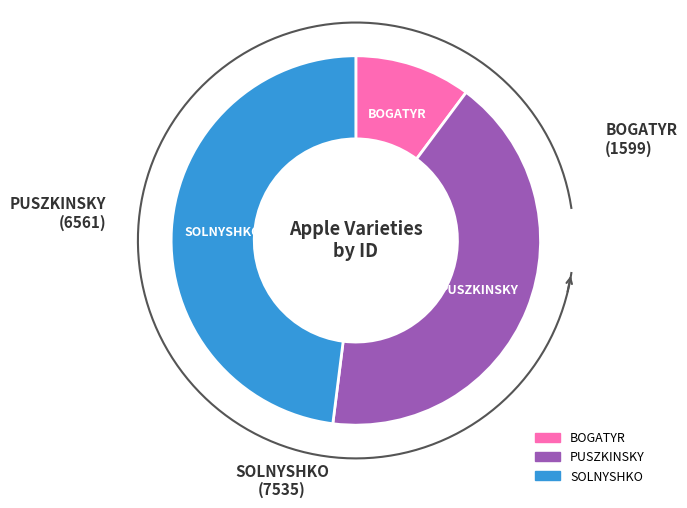

What is the change in value from PUSZKINSKY to SOLNYSHKO?

+974